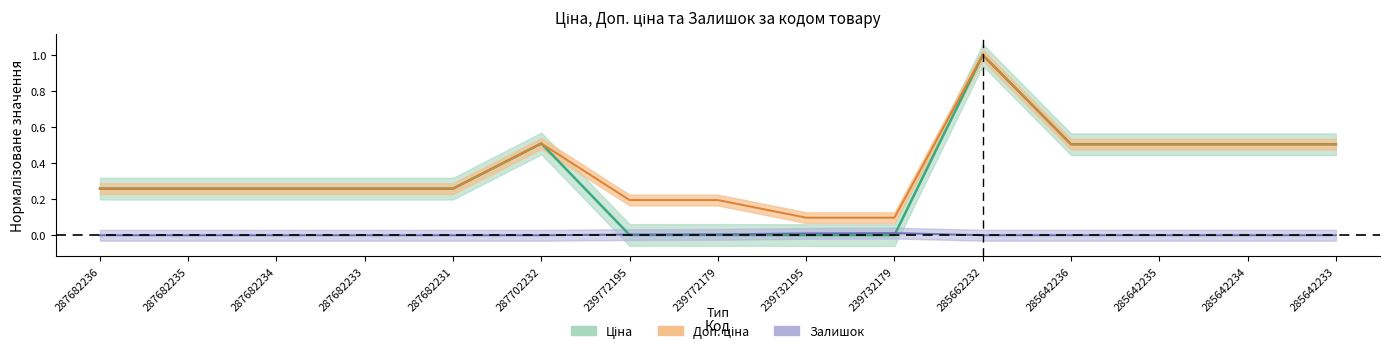

What position from the left is 285642235?

13